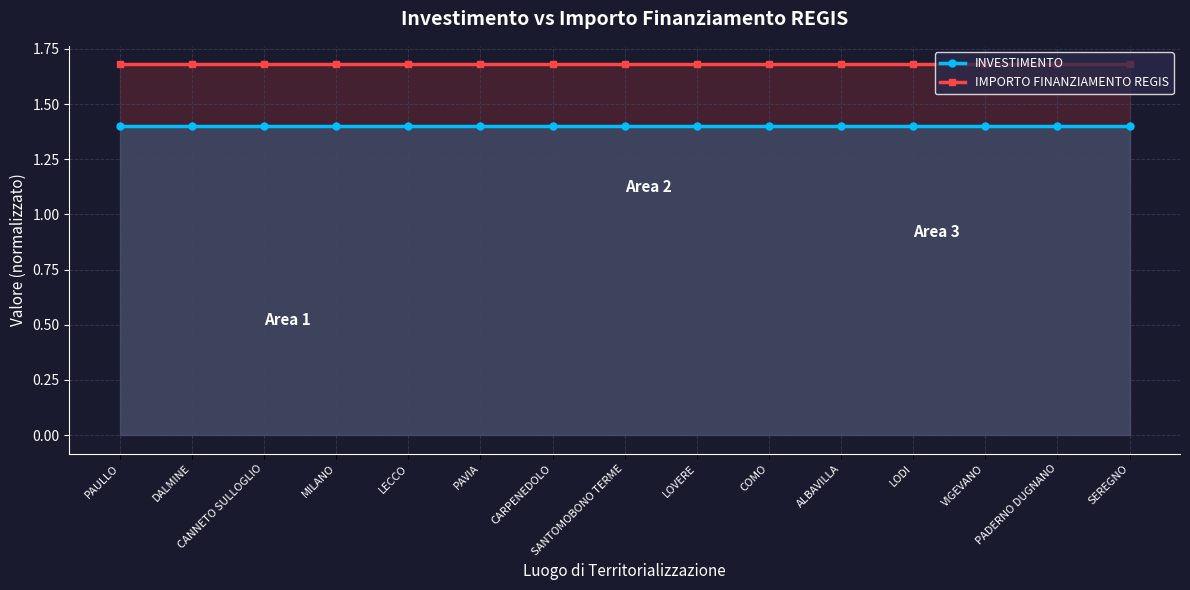

What is the label of the 13th point from the right?

CANNETO SULLOGLIO